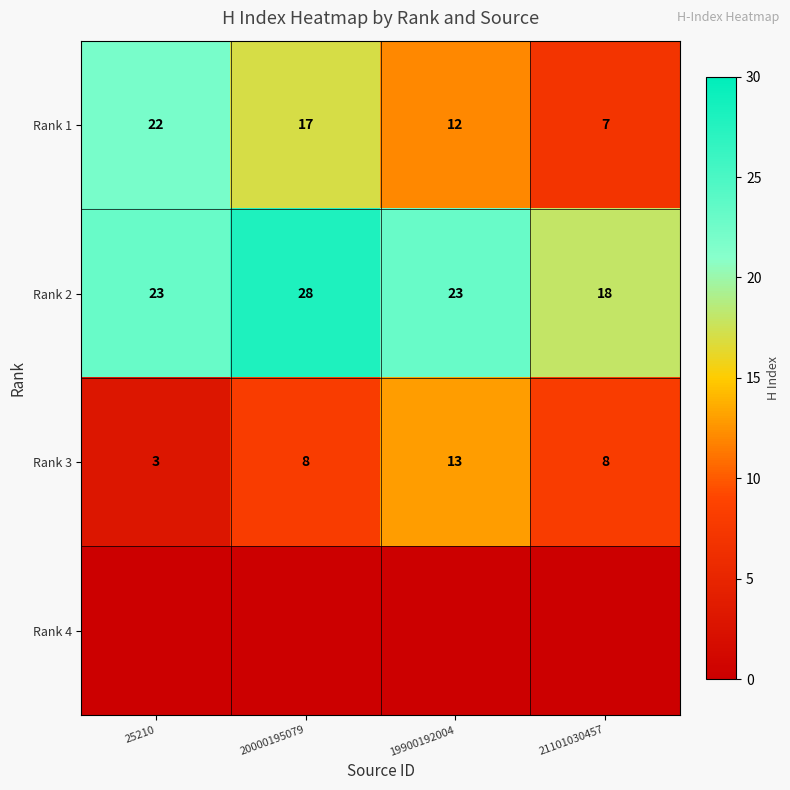

What is the difference between the maximum and minimum values in the Rank 1 series?

15